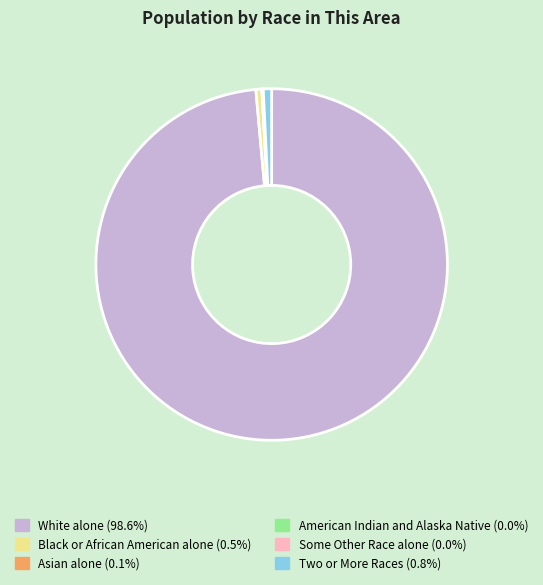

What is the largest slice in the pie chart?

White alone